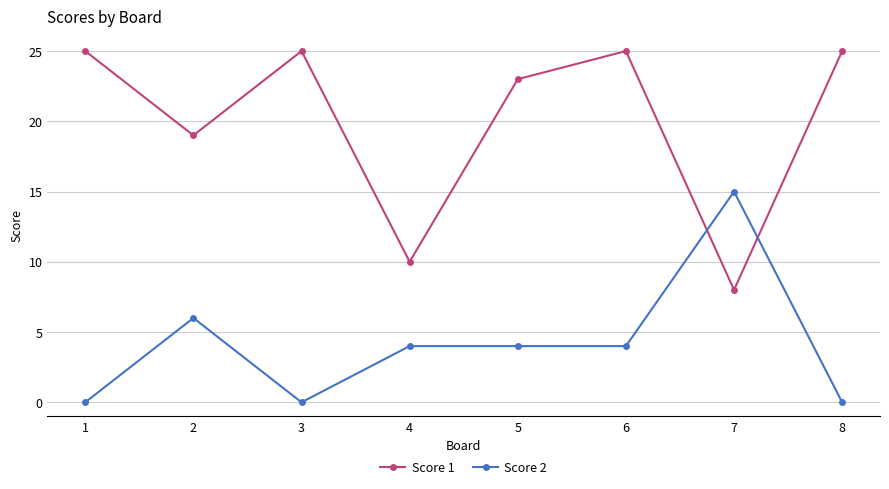

Which series has the largest range (max minus min)?

Score 1